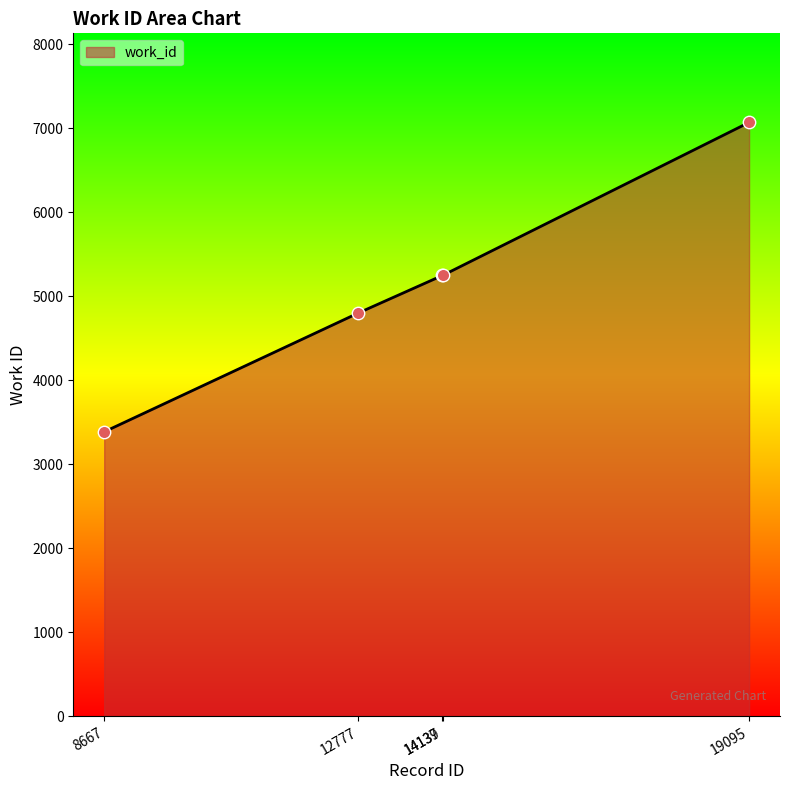

What is the change in value from 14139 to 19095?

+1822